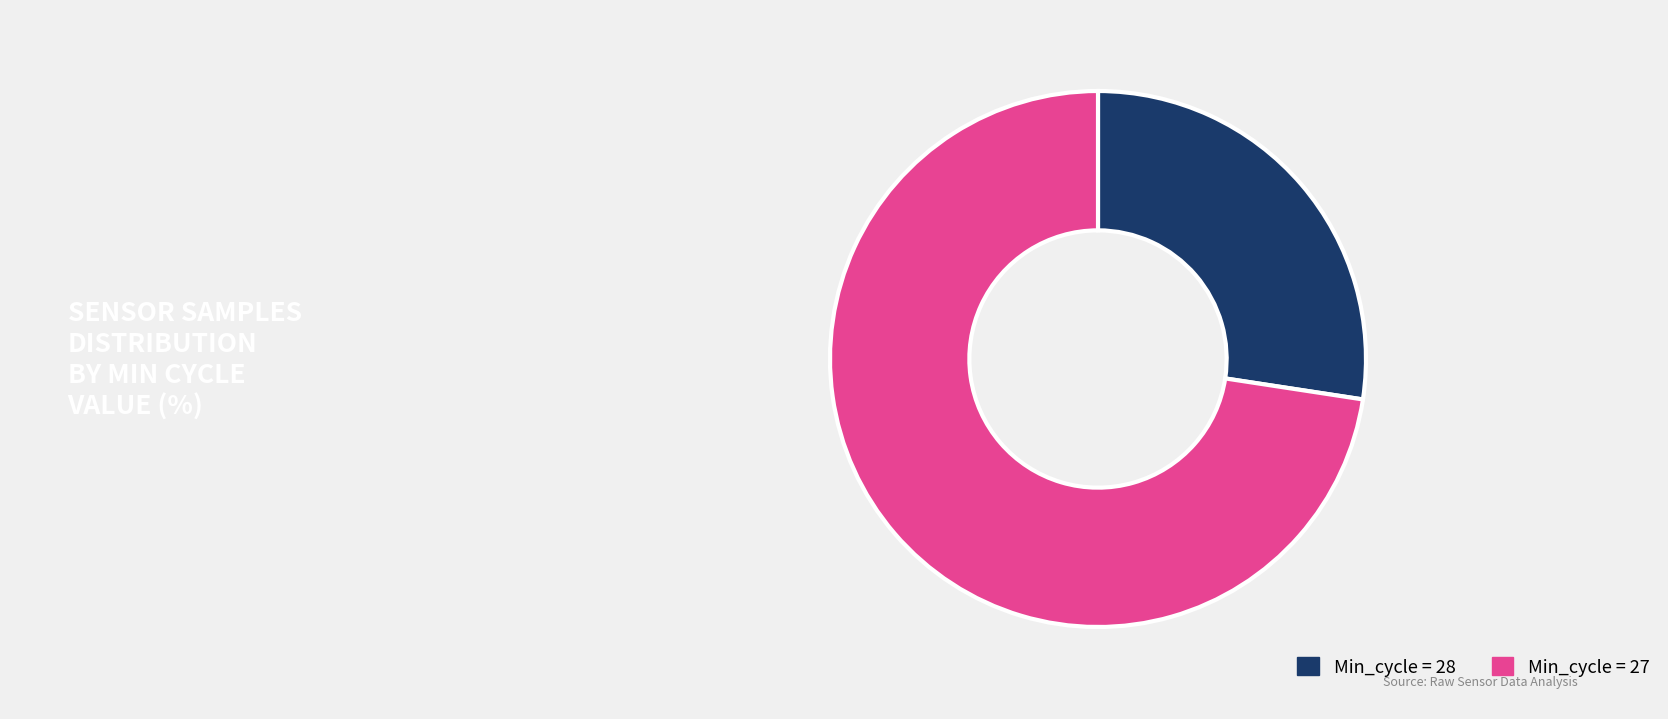

Does any single category account for the majority?

Yes